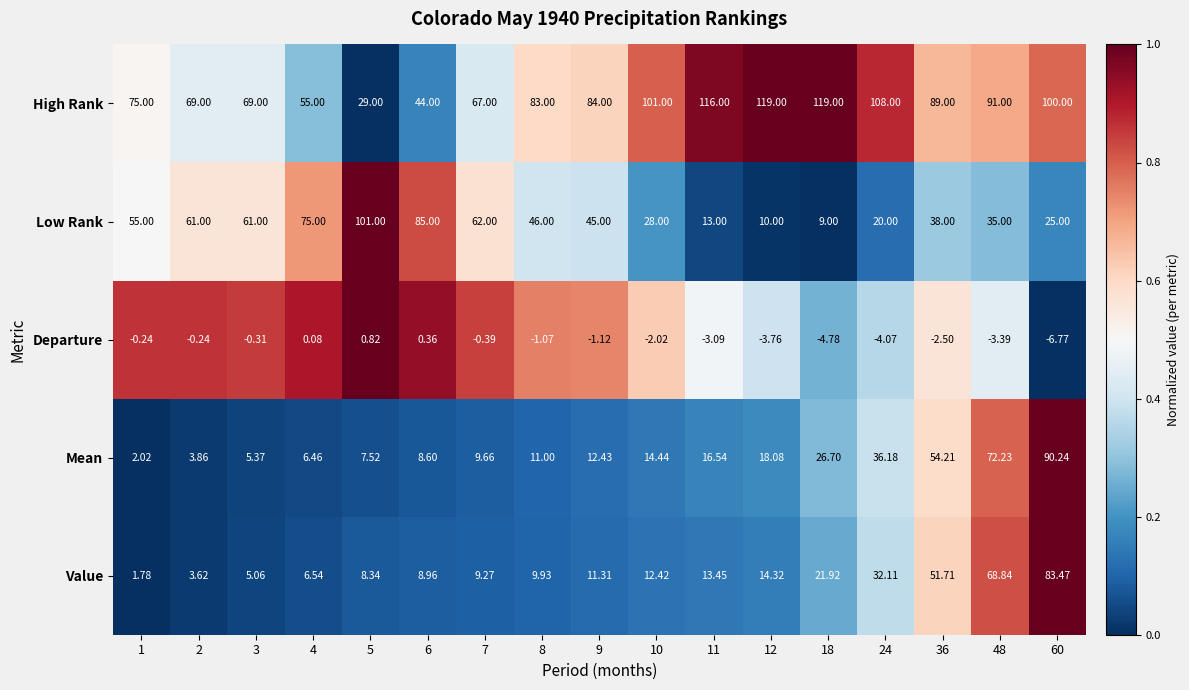

Which series changed the most between 5 and 6?

Low Rank